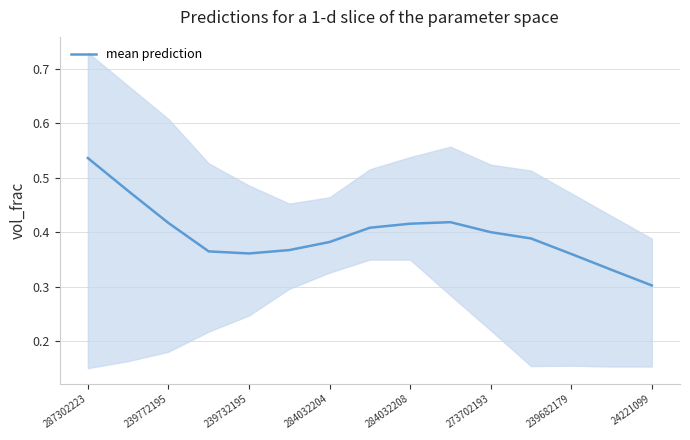

At which label is mean prediction closest to 0?

24221099